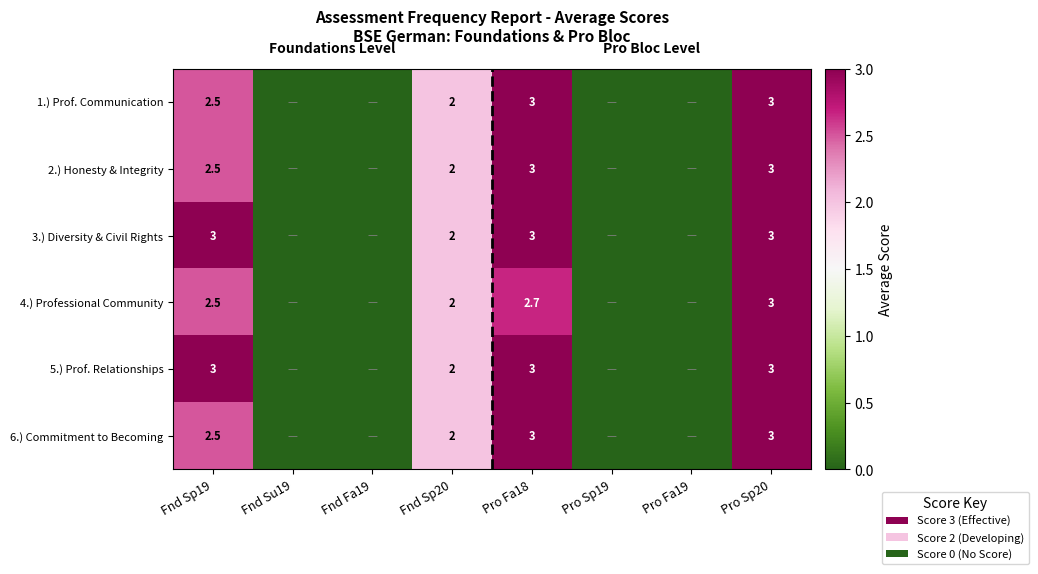

What is the spread (max minus min) of values at Pro Fa18?

0.3